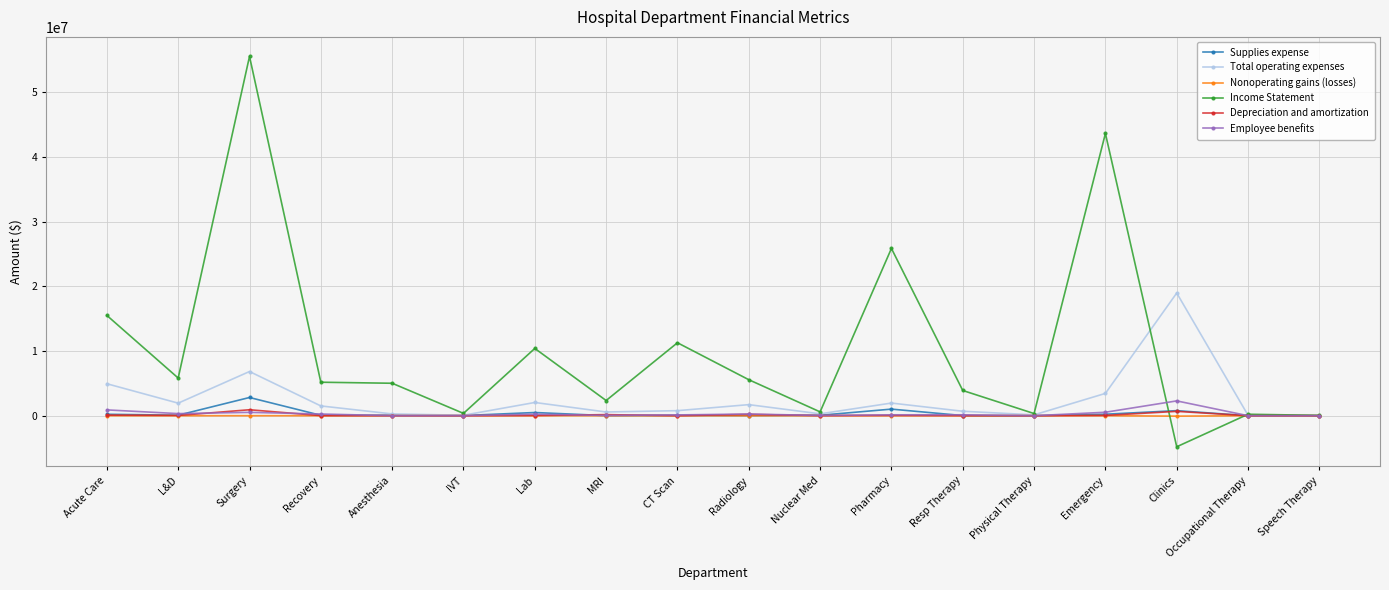

Which series has the largest range (max minus min)?

Income Statement